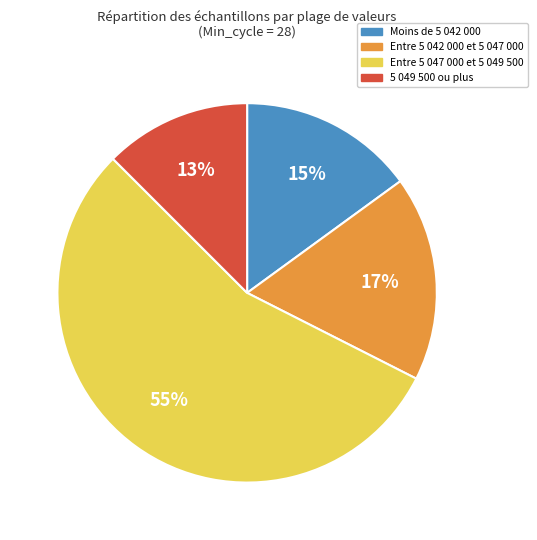

Is there any slice that represents more than half of the pie?

Yes